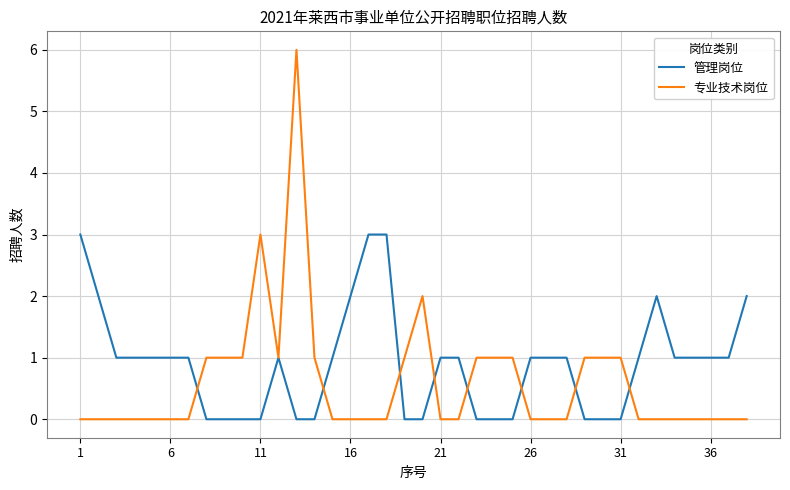

Which series has the largest total across all categories?

管理岗位